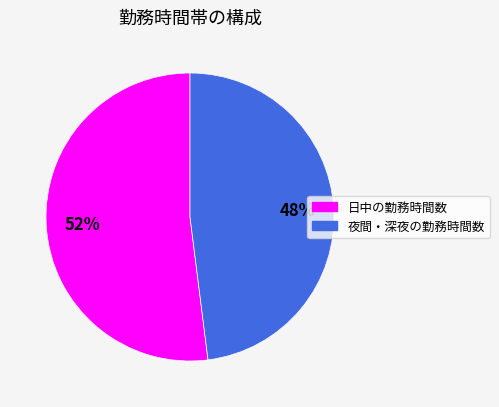

The 夜間・深夜の勤務時間数 slice represents 42% of the pie. True or false?

False